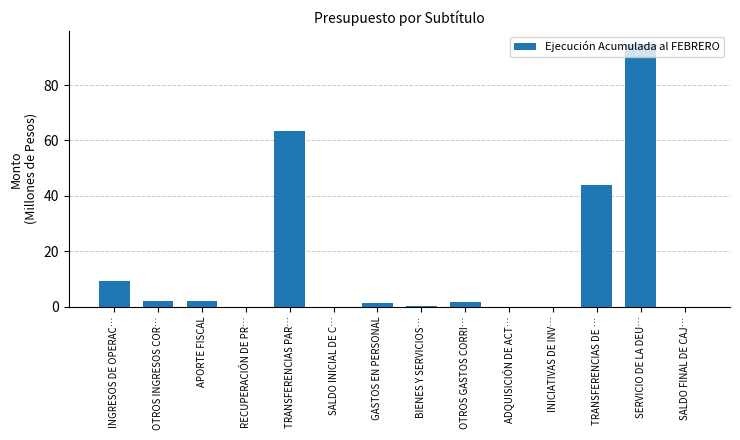

What is the change in value from TRANSFERENCIAS PAR… to SALDO FINAL DE CAJ…?

-63.3